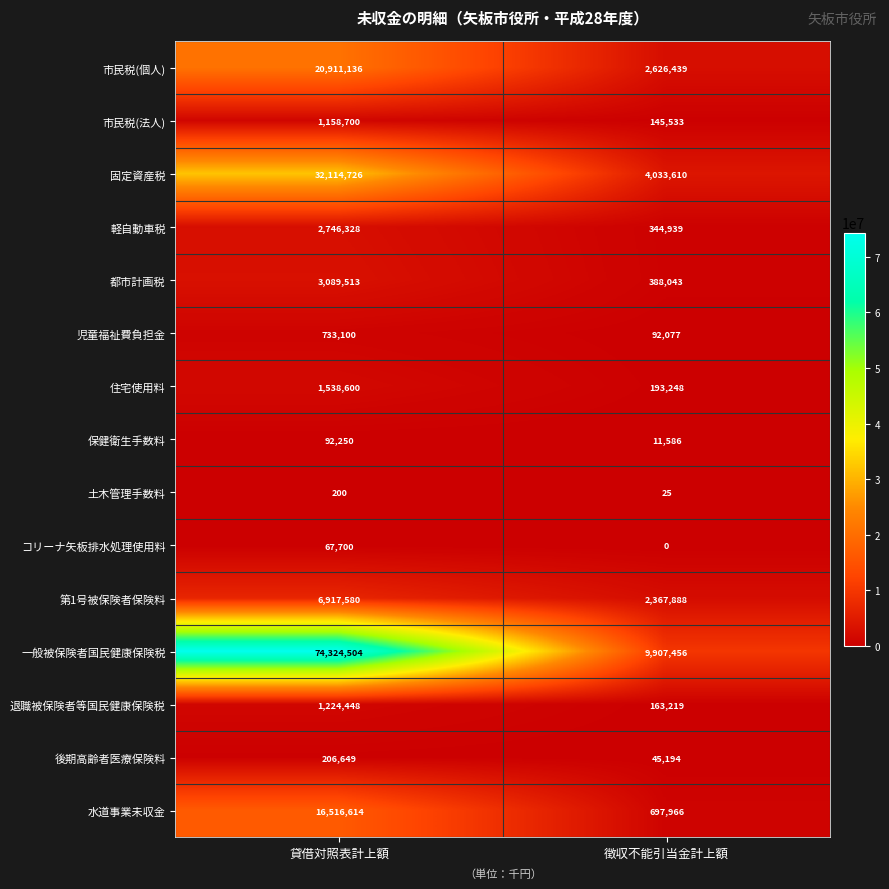

What is the total value across all series at 貸借対照表計上額?

161642048